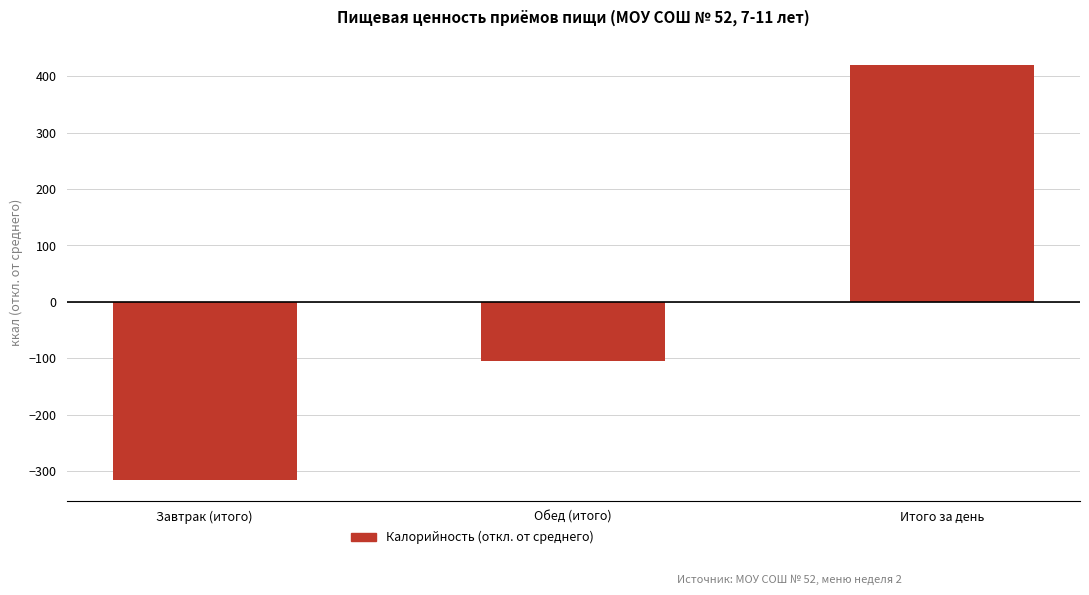

Does the chart contain stacked bars?

No